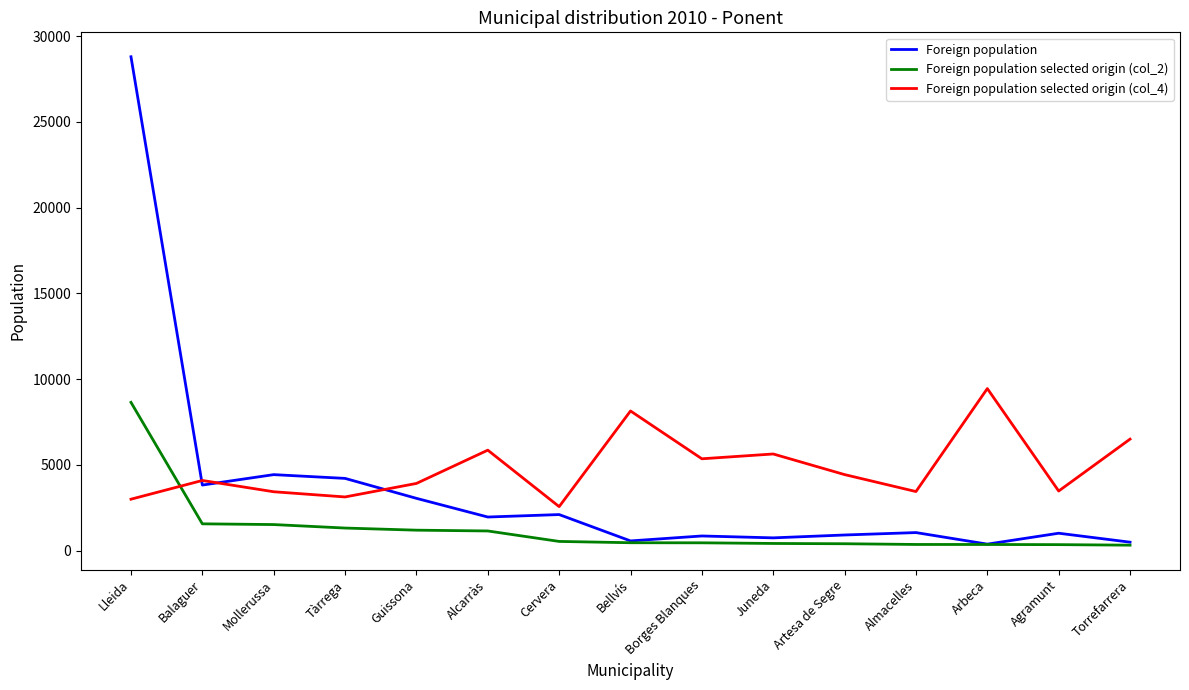

What is the average value of the Foreign population selected origin (col_2) series?

1275